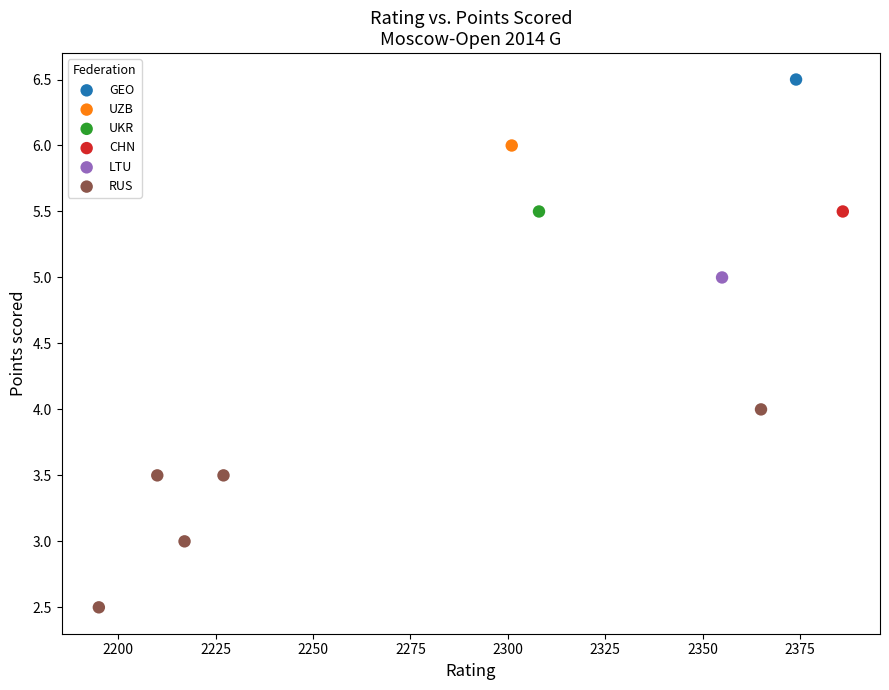

What are all the series names shown in the legend?

GEO, UZB, UKR, CHN, LTU, RUS